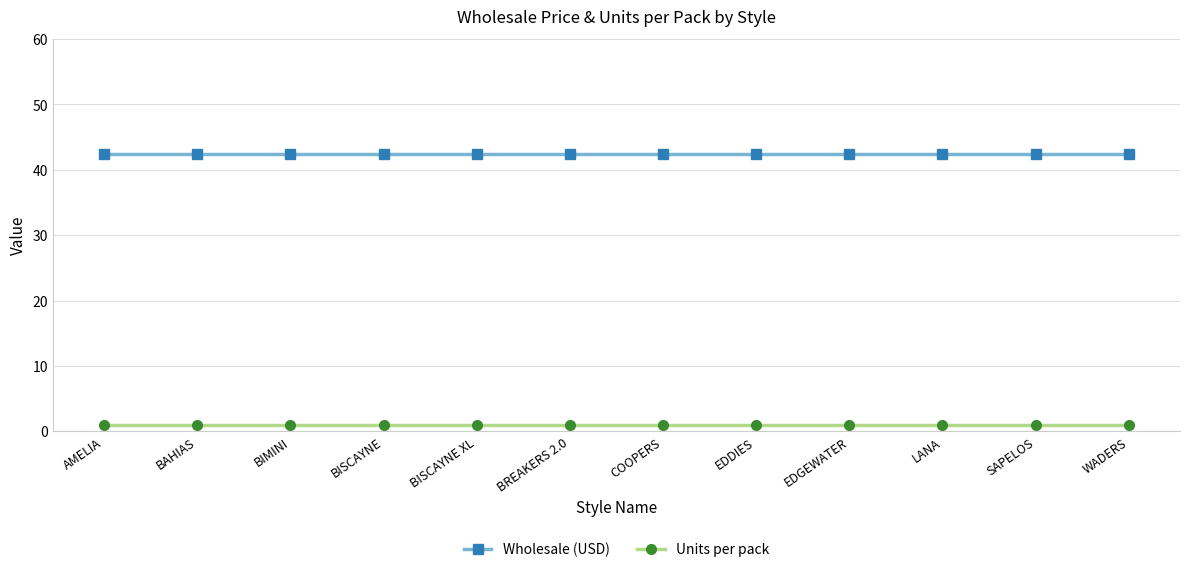

Count the number of data series in this chart.

2